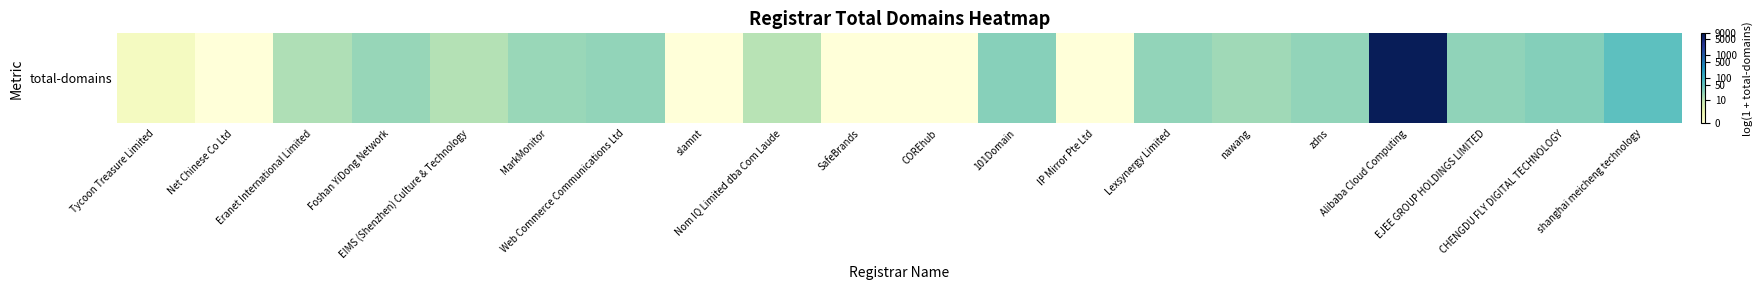

Rank the categories by value from lowest to highest.

Net Chinese Co Ltd, slamnt, SafeBrands, COREhub, IP Mirror Pte Ltd, Tycoon Treasure Limited, Nom IQ Limited dba Com Laude, EIMS (Shenzhen) Culture & Technology, Eranet International Limited, nawang, MarkMonitor, Foshan YiDong Network, Web Commerce Communications Ltd, Lexsynergy Limited, zdns, EJEE GROUP HOLDINGS LIMITED, 101Domain, CHENGDU FLY DIGITAL TECHNOLOGY, shanghai meicheng technology, Alibaba Cloud Computing